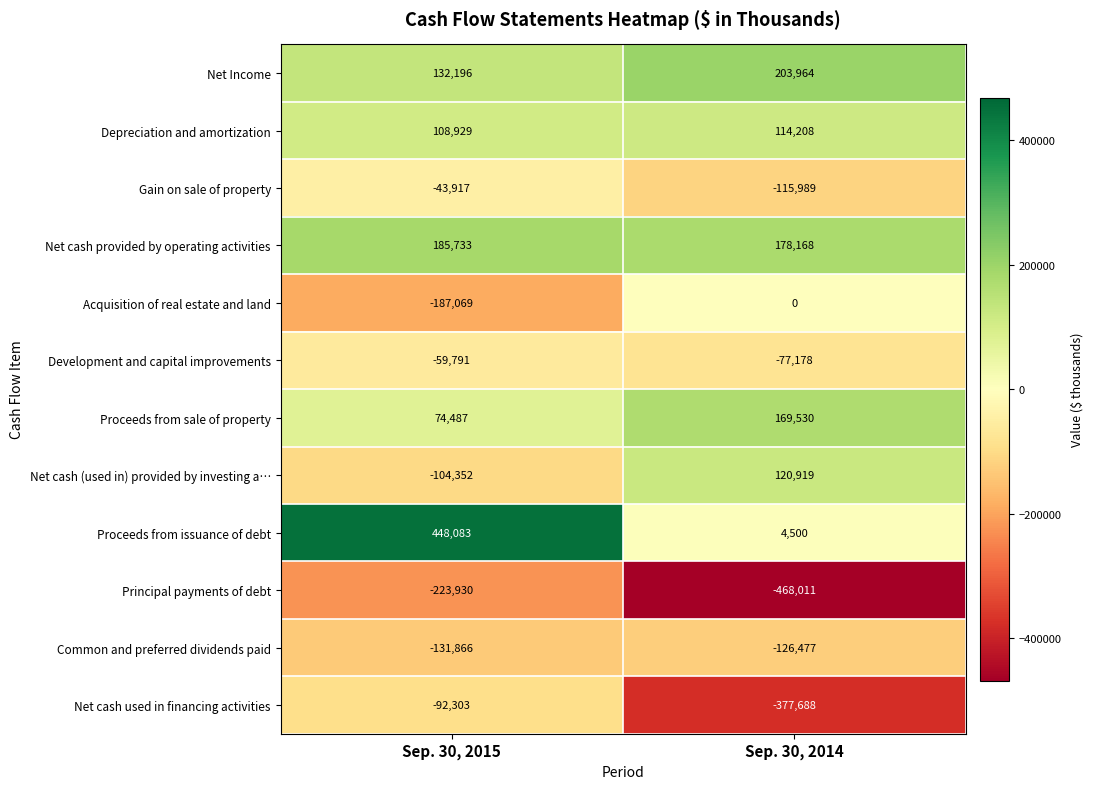

How many data points does each series have?

2